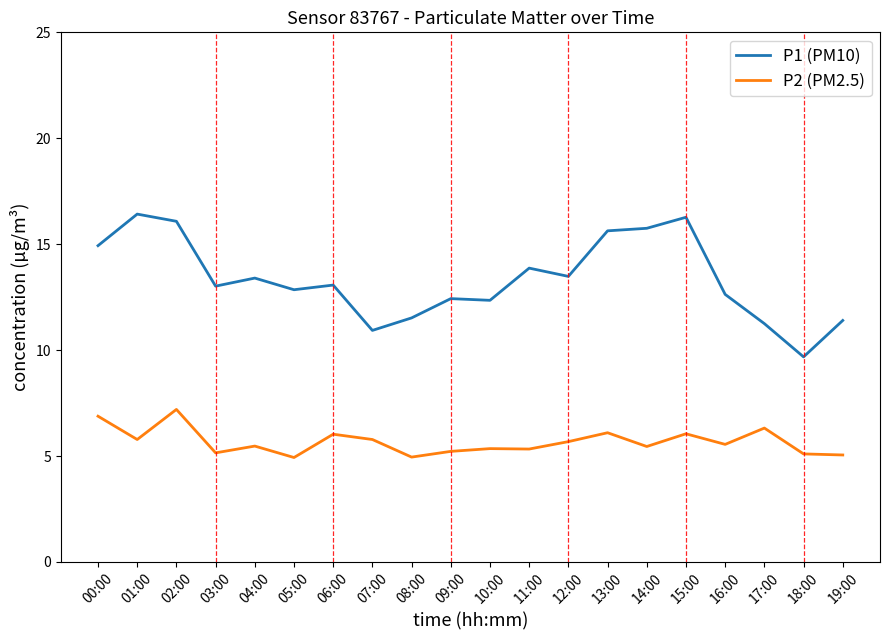

What is the spread (max minus min) of values at 15:00?

10.2